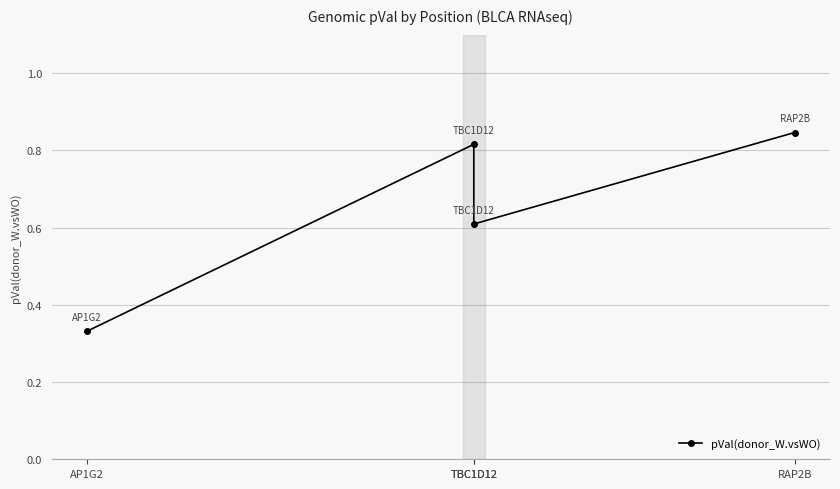

How many lines are shown in the chart?

1